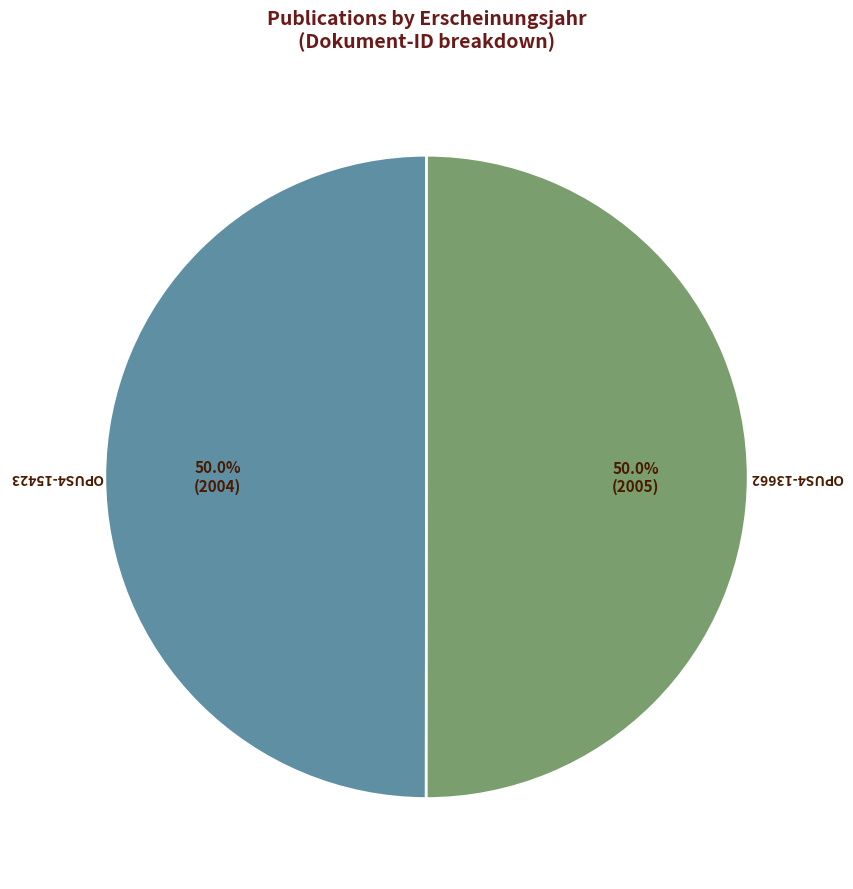

What portion of the pie excludes OPUS4-13662?

50.0%